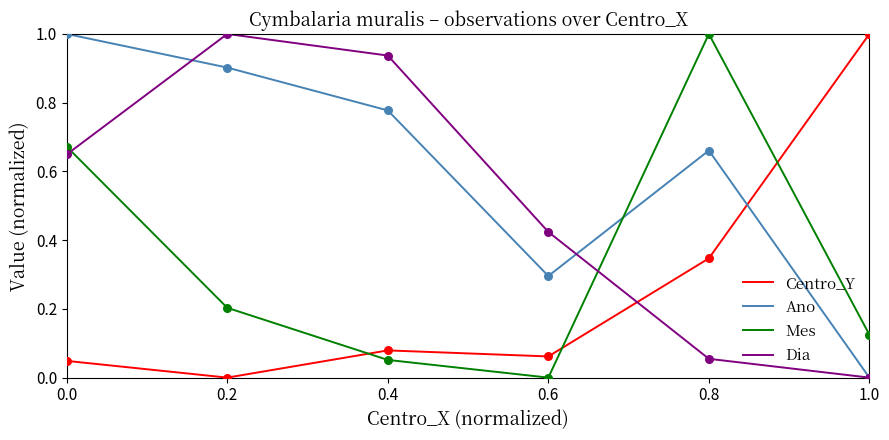

Which series changed the most between 0.0 and 0.8?

Dia